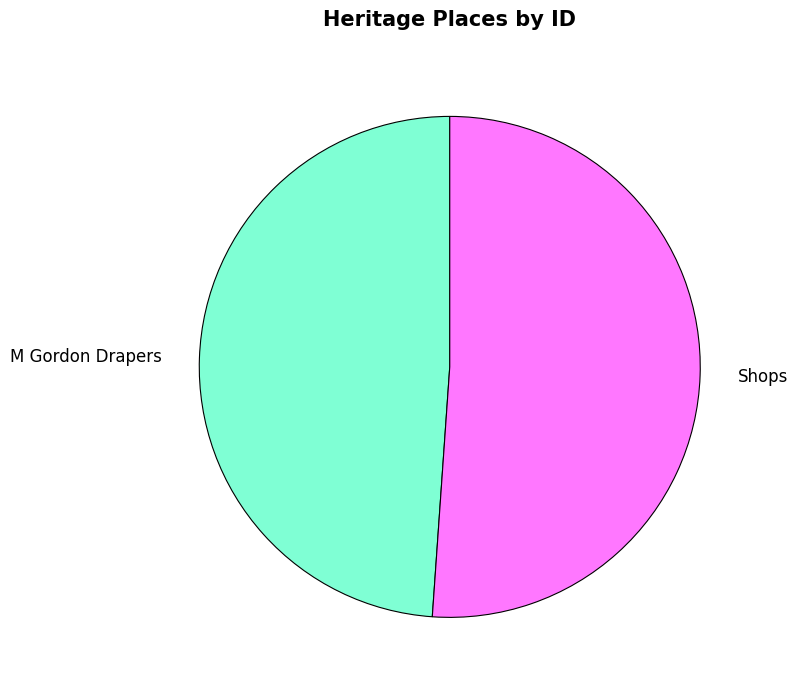

What is the smallest slice in the pie chart?

M Gordon Drapers